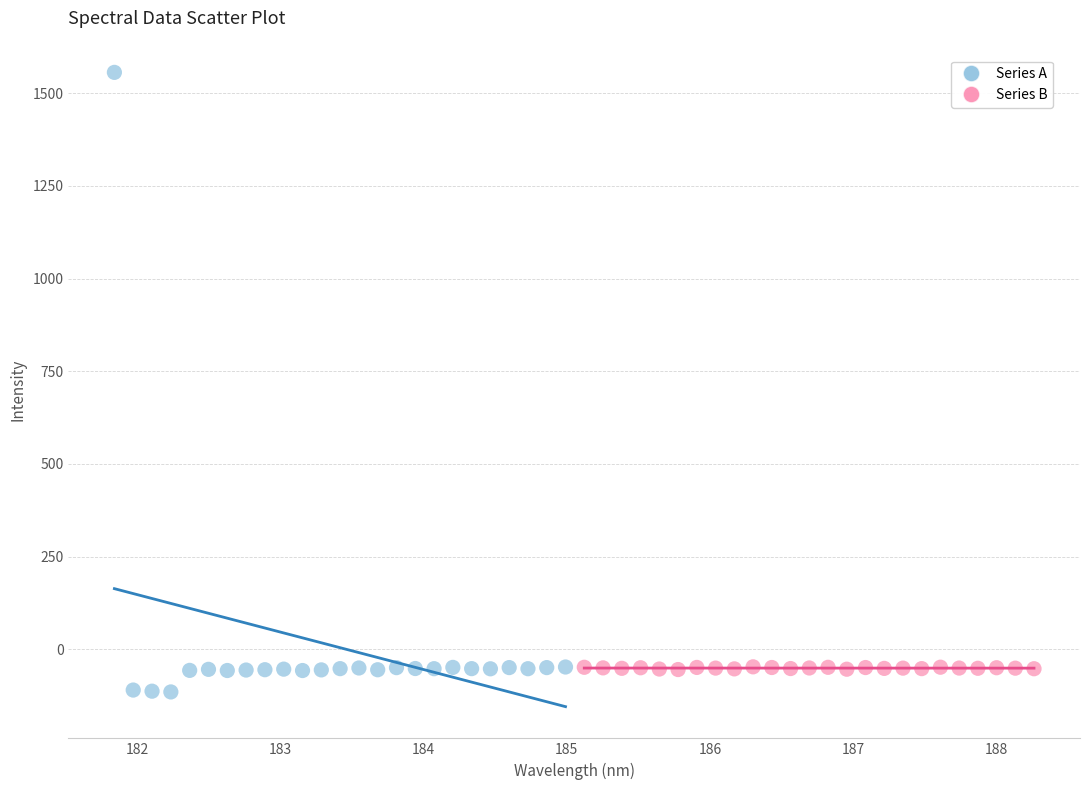

Which series has the largest Y range (max minus min)?

Series A